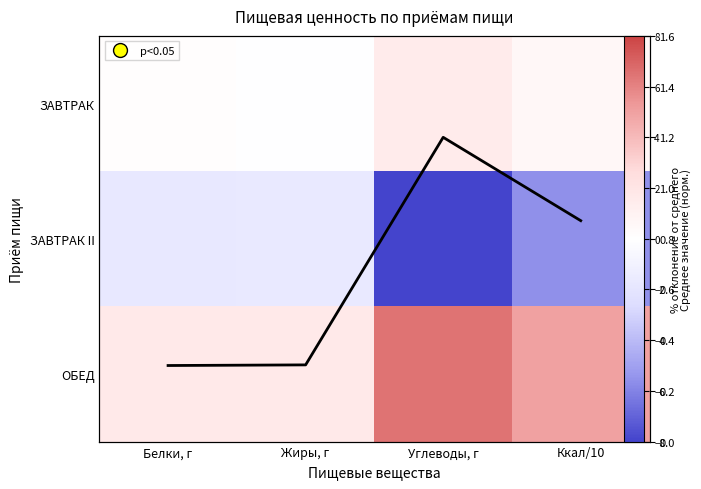

Which has a higher value, Углеводы, г or Жиры, г?

Углеводы, г